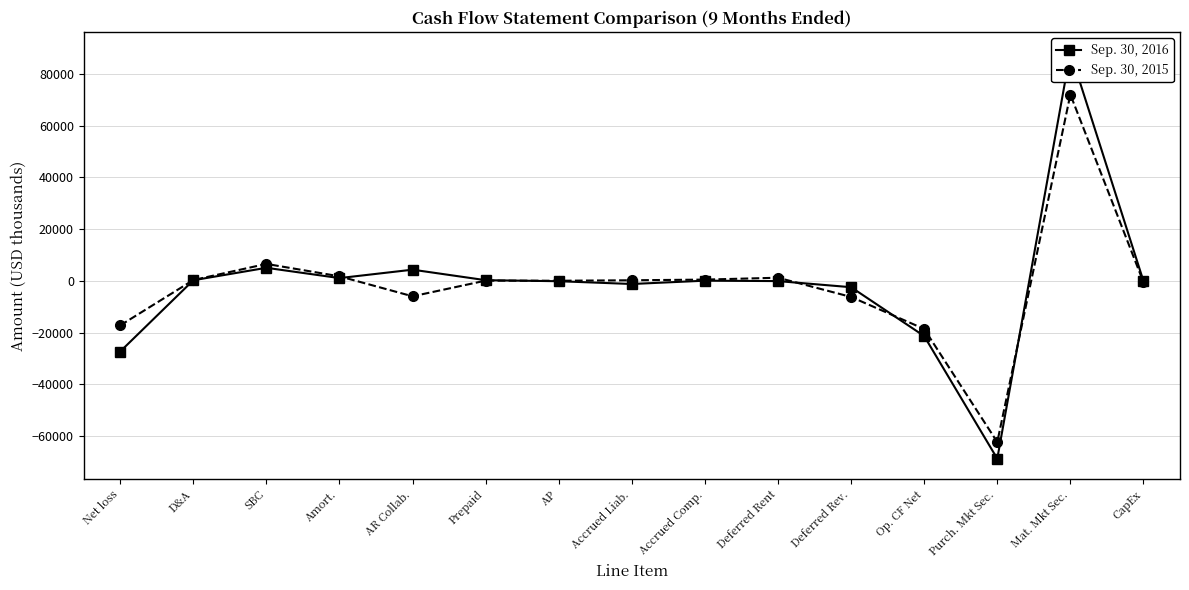

List the series in order of their overall mean, highest first.

Sep. 30, 2016, Sep. 30, 2015